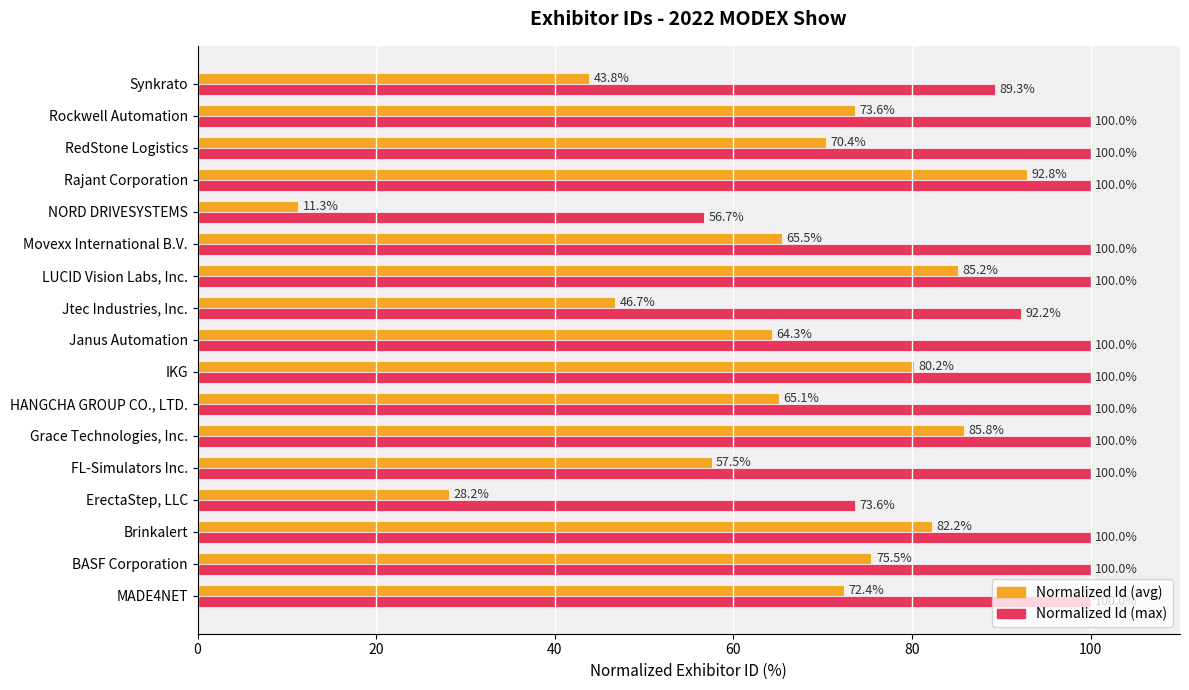

Rank the series by their maximum value, from lowest to highest.

Normalized Id (avg), Normalized Id (max)